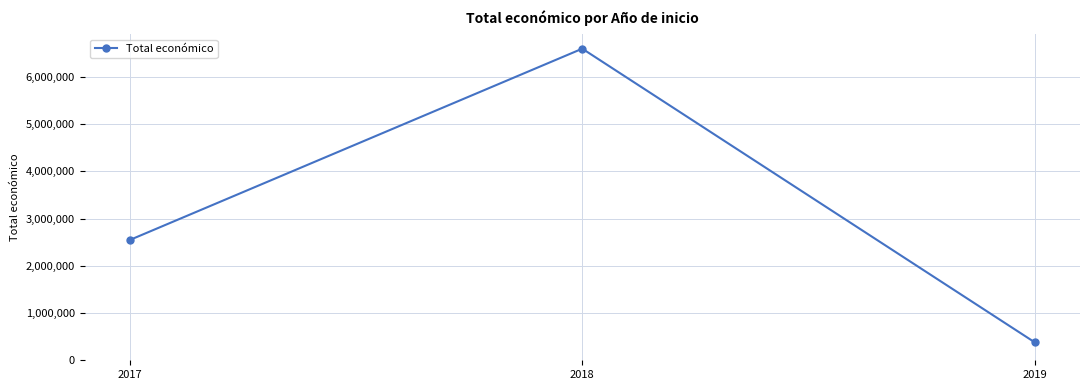

The chart shows a value of 6595991 at 2018. True or false?

True